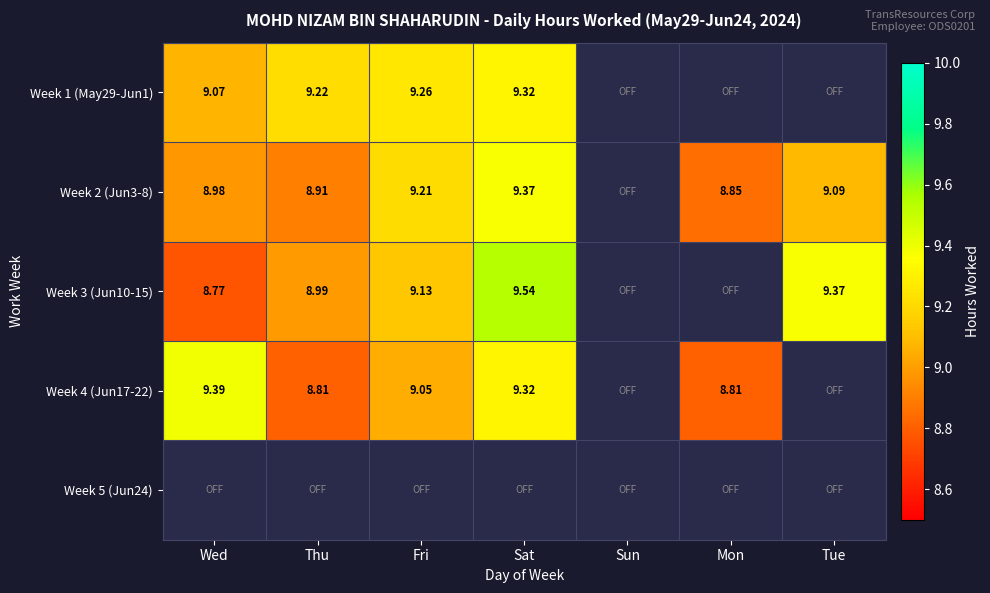

What is the average value of the Week 2 (Jun3-8) series?

7.8